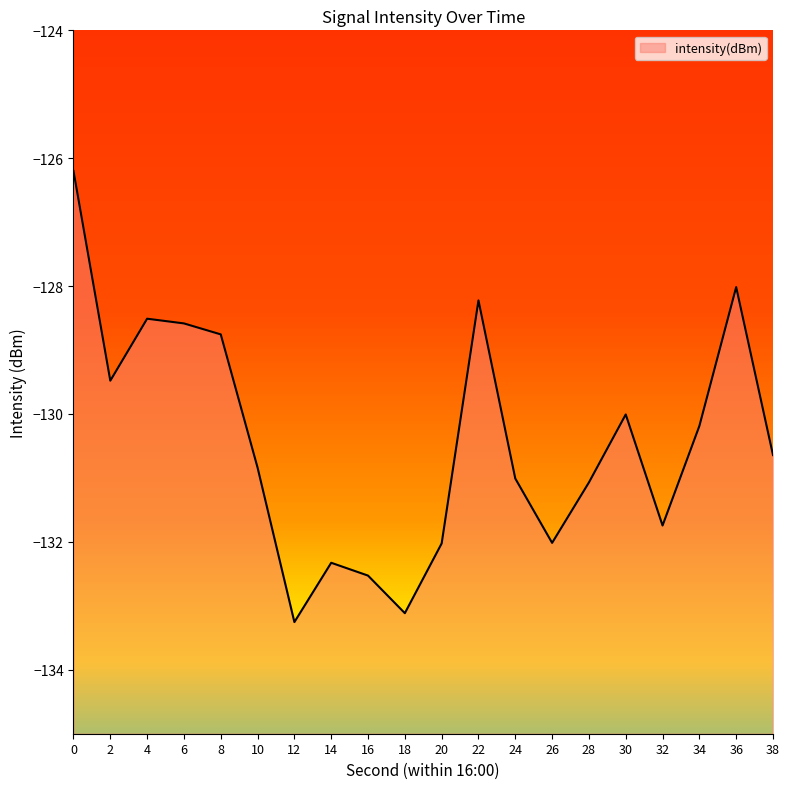

At which category does the data reach its first local valley?

2